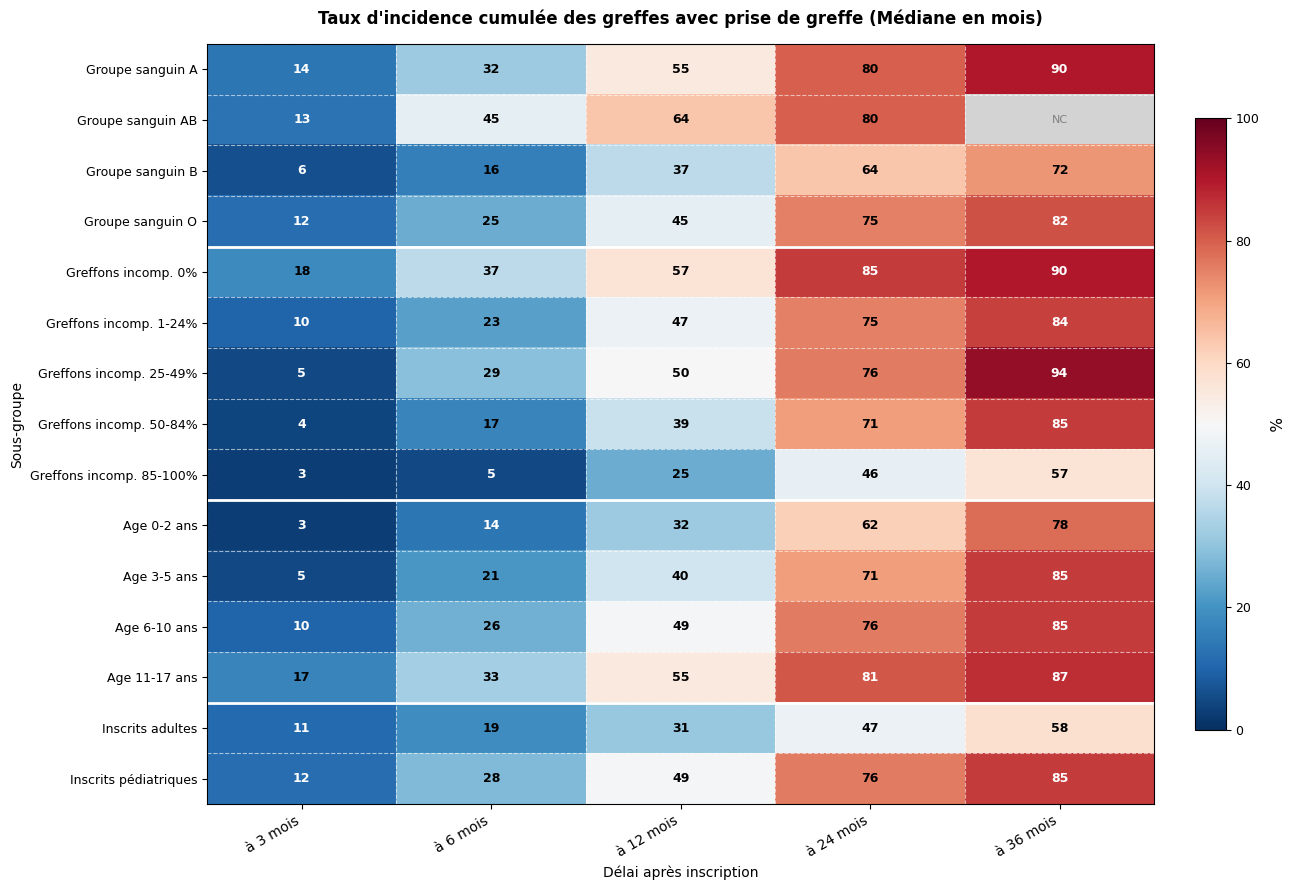

How many Greffons incomp. 25-49% values are between 29 and 76?

3